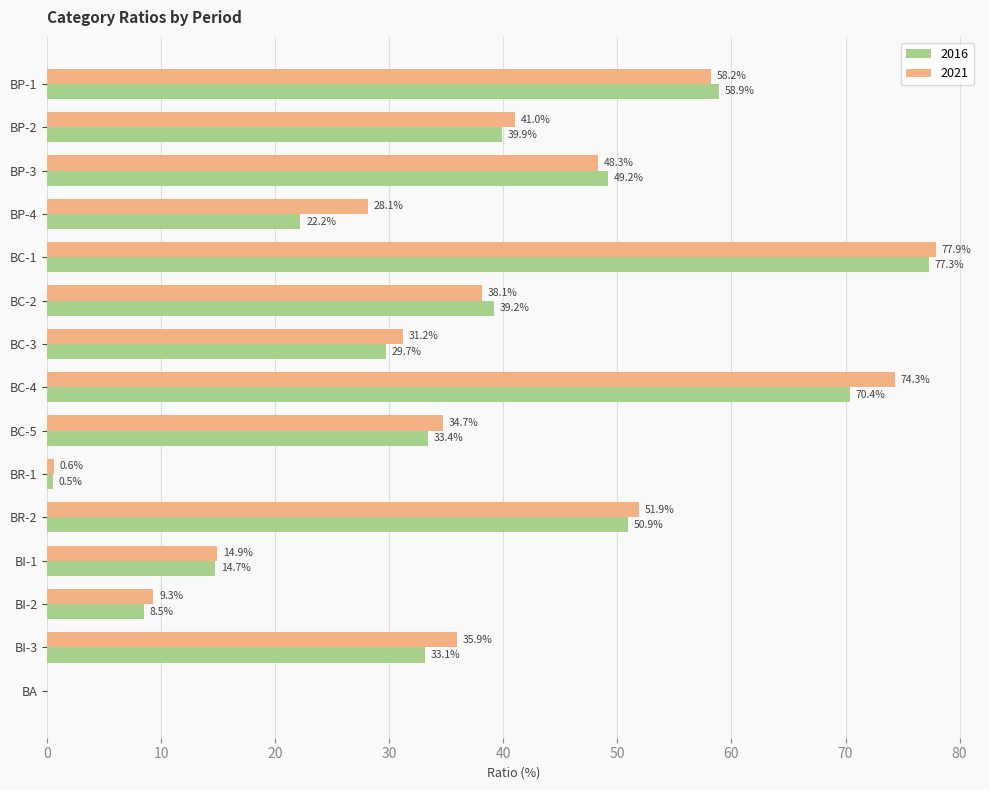

Between BC-2 and BI-1, which series saw the biggest shift?

2016